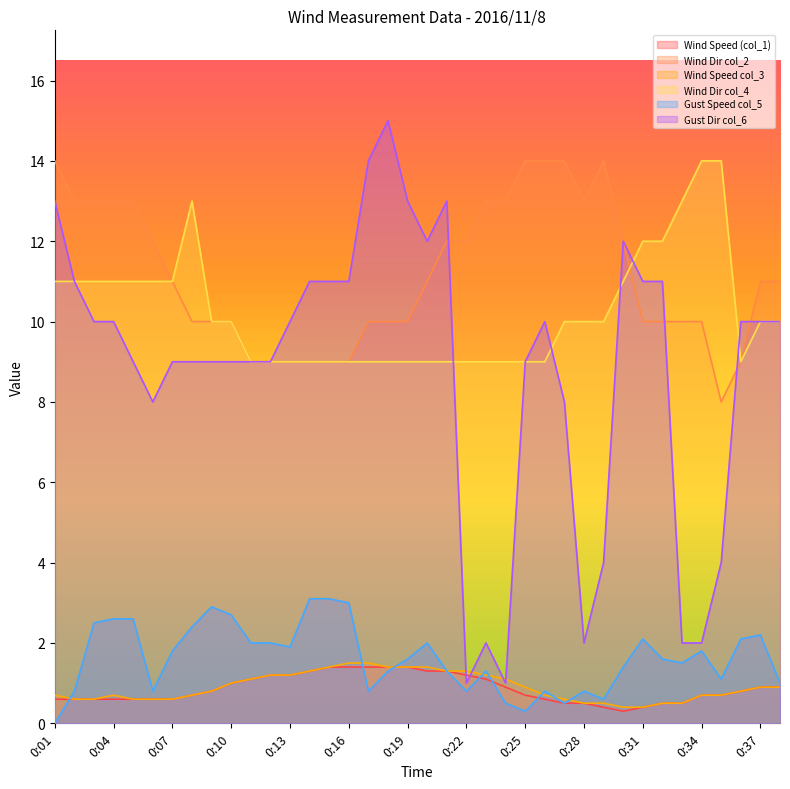

What is the value of the Wind Speed col_3 point at the 5th from the left?

0.6